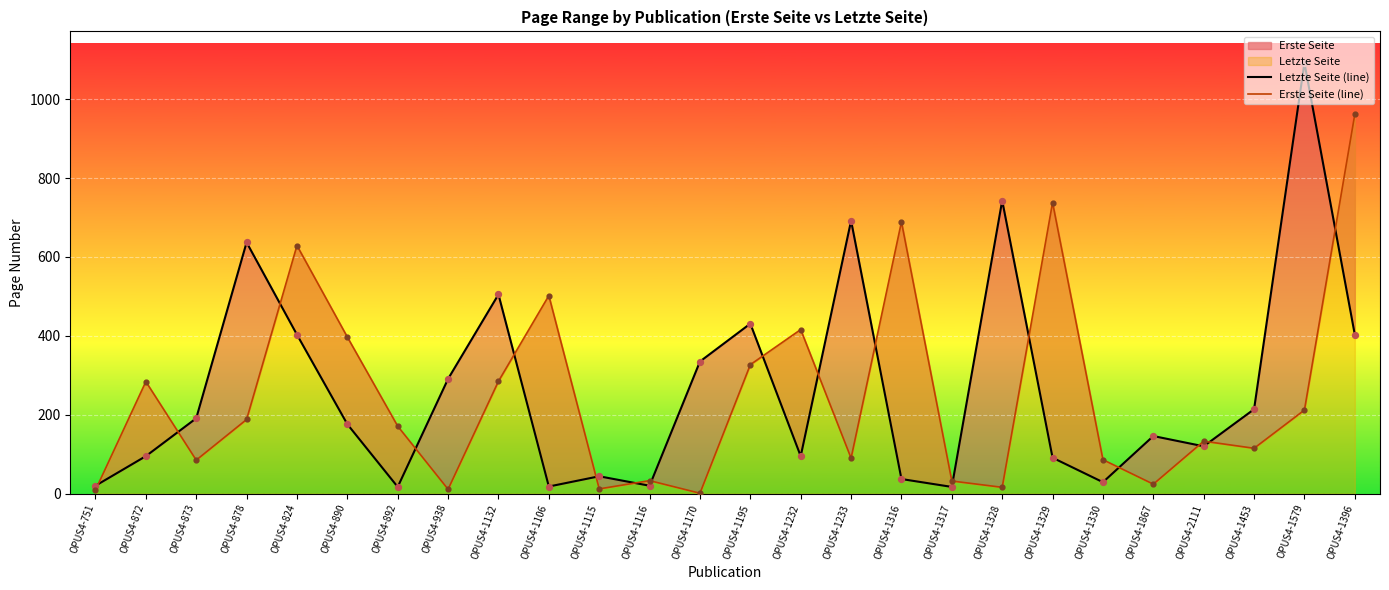

Is the value of Letzte Seite (line) at OPUS4-1233 greater than the value of Erste Seite (line) at OPUS4-1106?

Yes